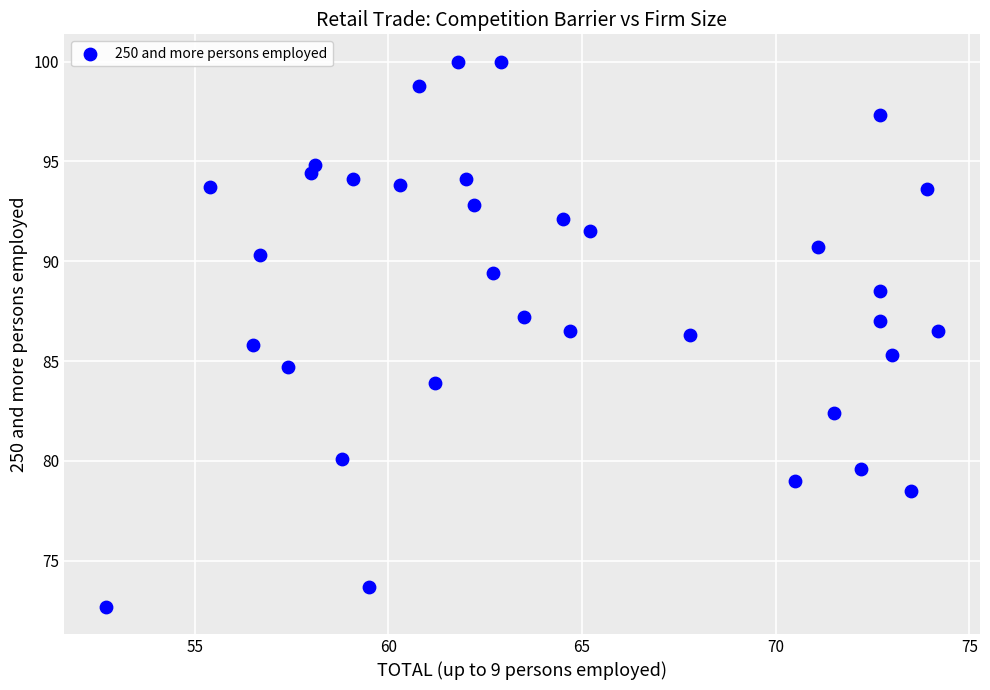

What is the range of X values (max minus min)?

21.5